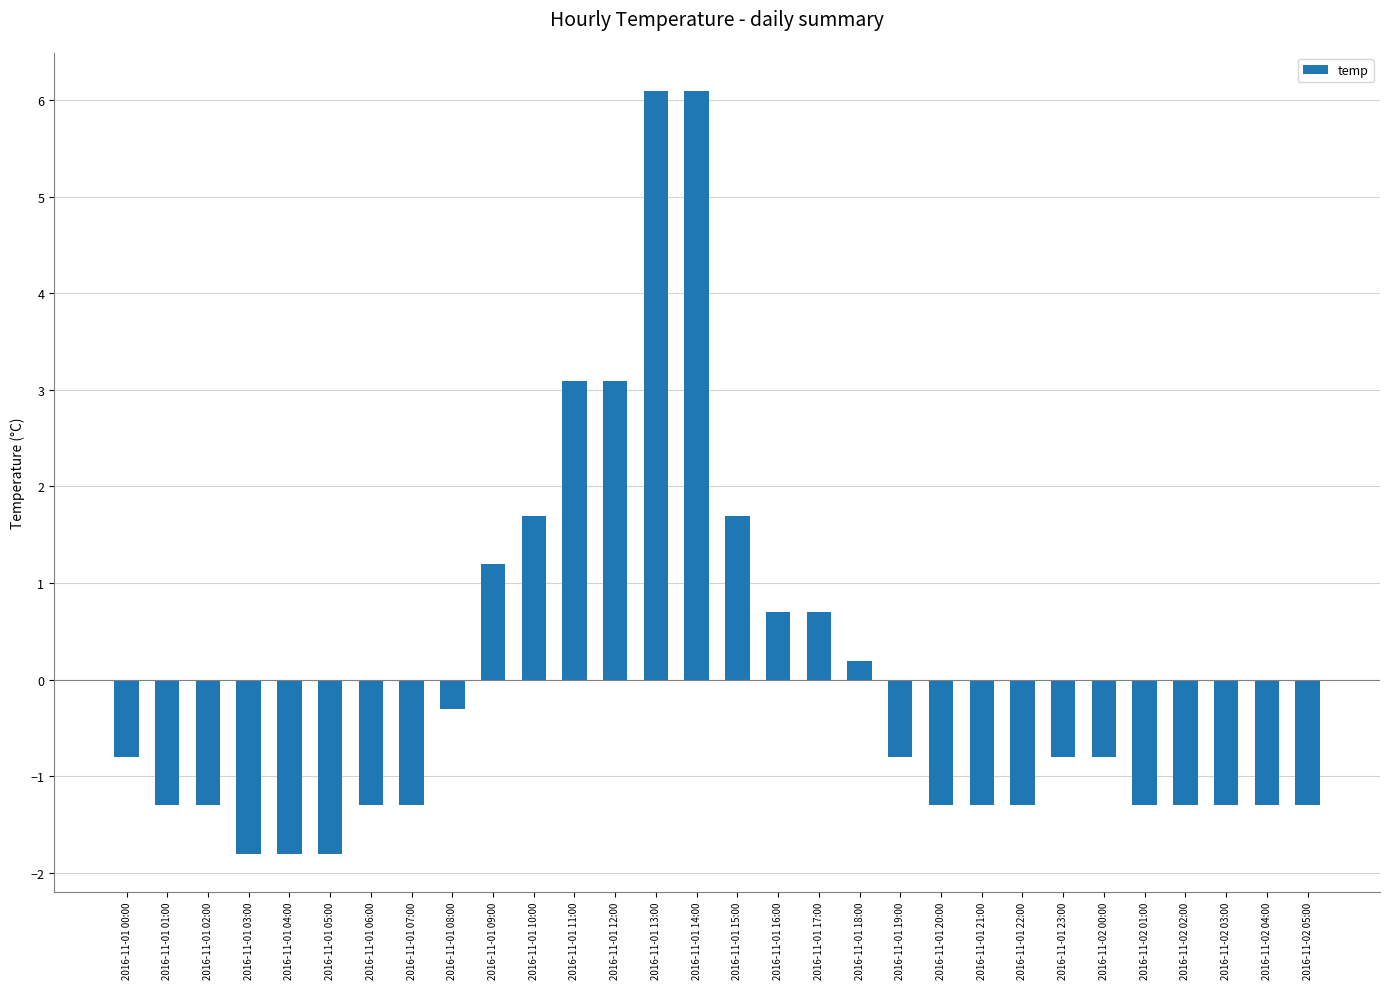

How many values are below 0?

20